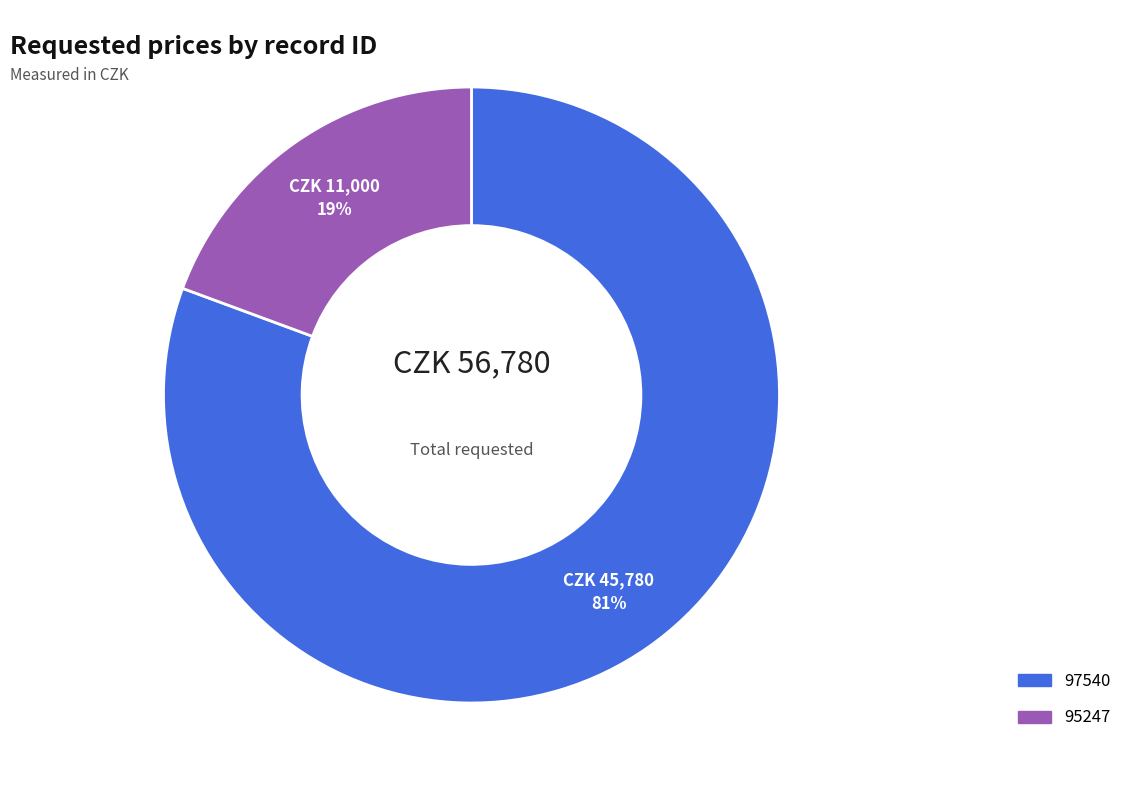

Is 95247 the majority of the pie?

No